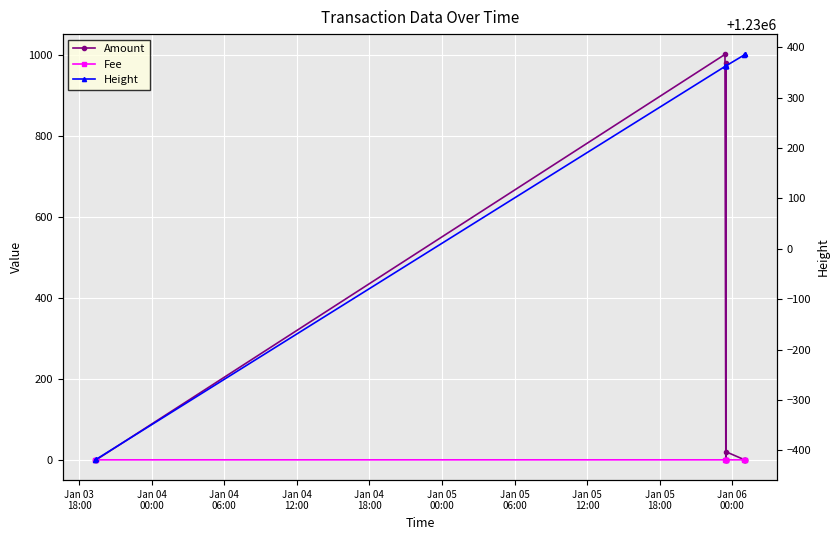

True or false: Height and Amount intersect in this chart.

False